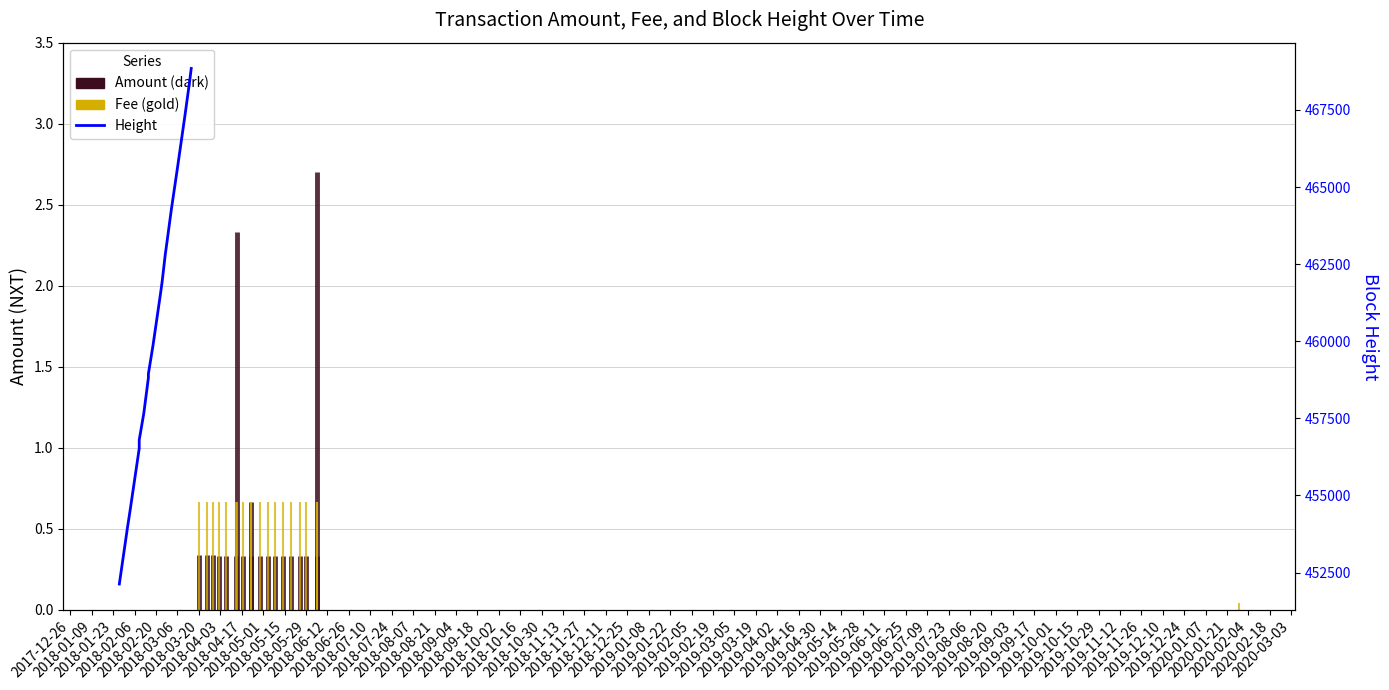

Reading left to right, what are all the values shown in this chart?

452128	453848	453855	454502	456524	456800	457665	458818	458941	458945	459865	461574	461941	462804	463166	464273	465625	467361	468448	468847